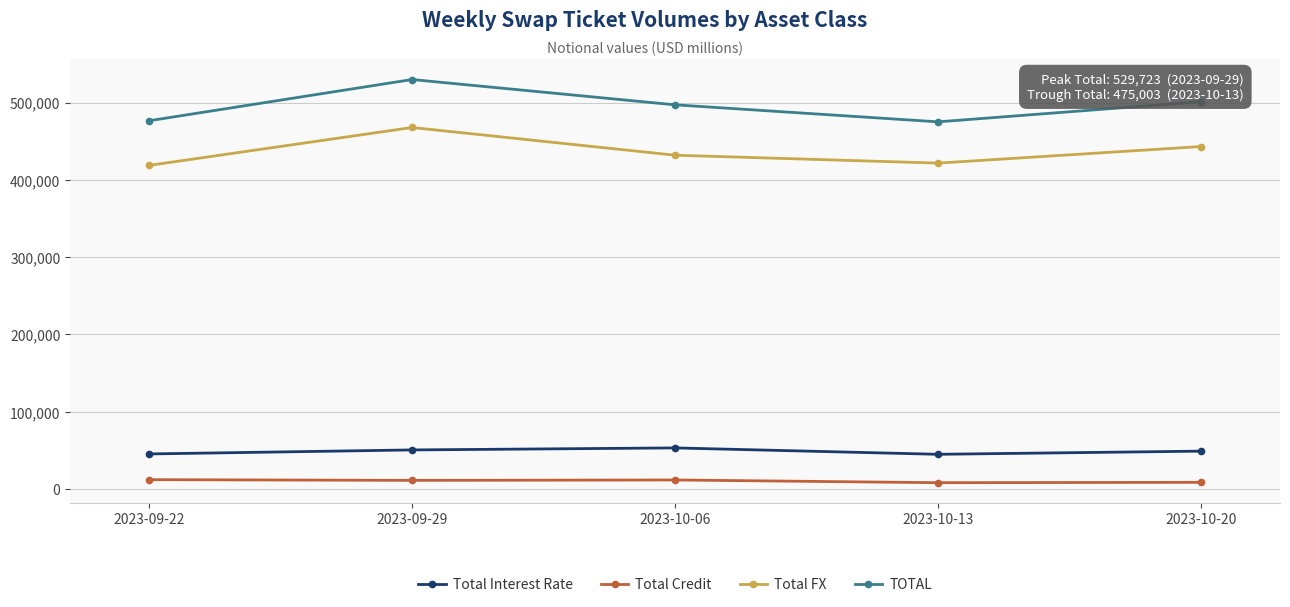

What is the highest value of the Total Credit series?

12246